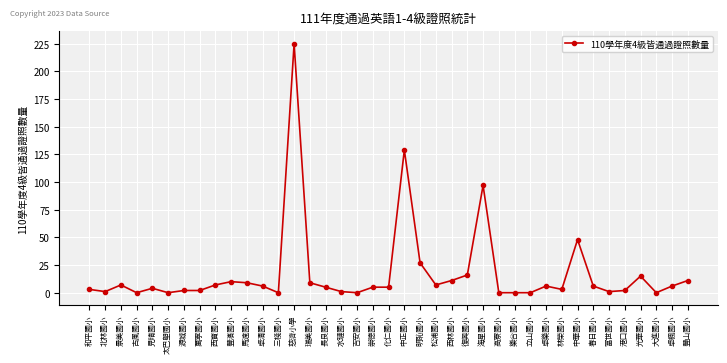

Reading left to right, extract all data points from this chart.

和平國小=3	北林國小=1	景美國小=7	古風國小=0	見晴國小=4	太巴塱國小=0	源城國小=2	萬寧國小=2	西寶國小=7	豐濱國小=10	馬遠國小=9	卓清國小=6	三棧國小=0	慈濟小學=225	瑞美國小=9	長良國小=5	水璉國小=1	吉安國小=0	崇德國小=5	化仁國小=5	中正國小=129	明恥國小=27	松浦國小=7	西林國小=11	復興國小=16	海星國小=97	高寮國小=0	樂合國小=0	立山國小=0	卓樂國小=6	林榮國小=3	中華國小=48	春日國小=6	富世國小=1	港口國小=2	光華國小=15	大進國小=0	卓楓國小=6	豐山國小=11